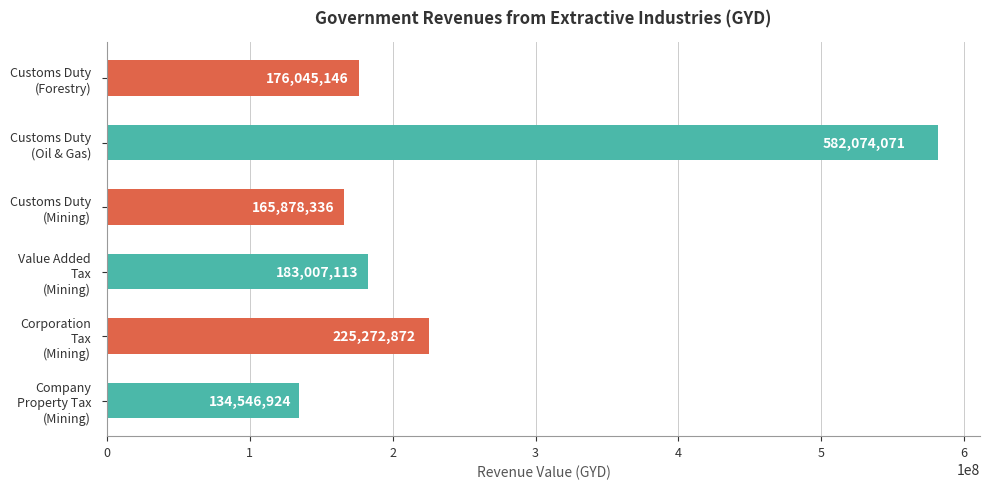

What is the maximum value shown in the chart?

582074071